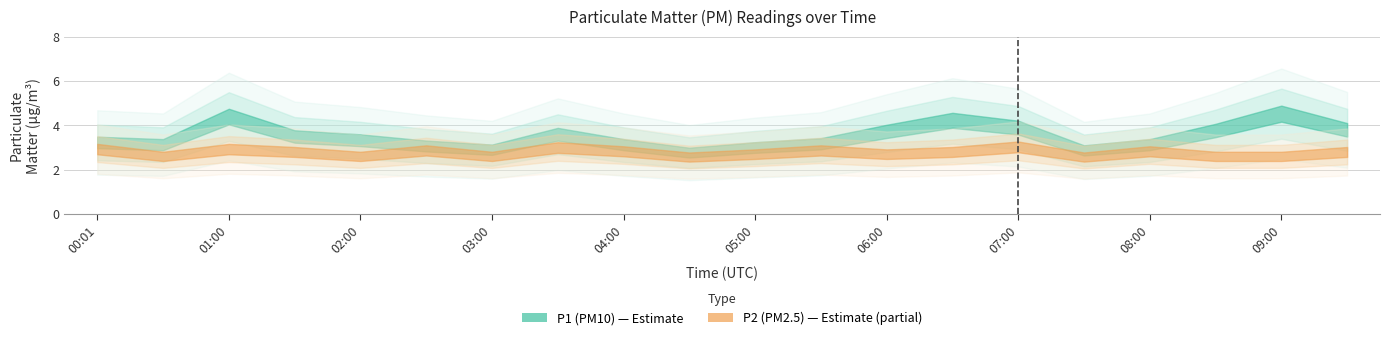

True or false: P1 and P2 cross at least once.

False